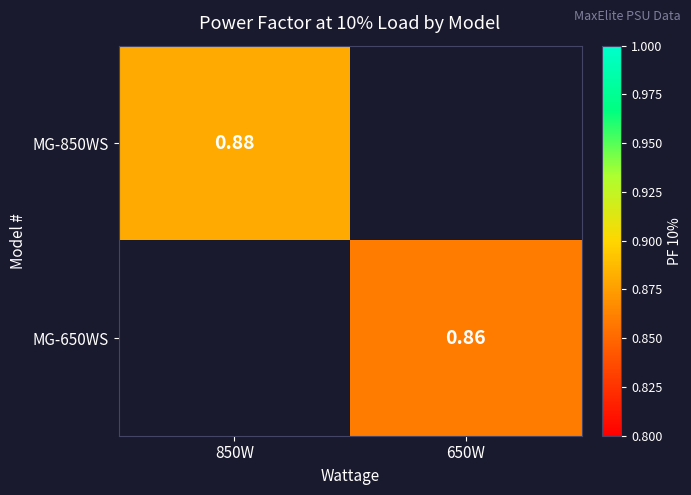

The MG-850WS series shows 1.3 at 850W. True or false?

False